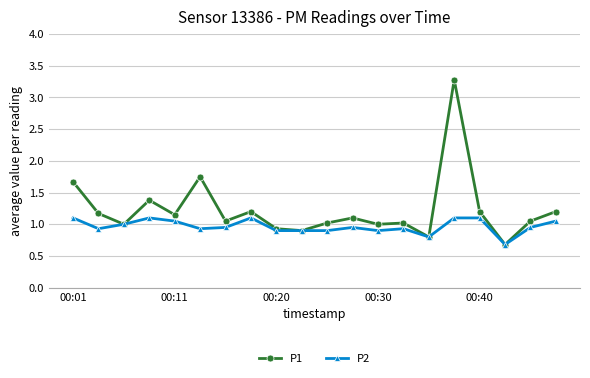

True or false: P1 has more than 1 points higher than both neighbors.

True